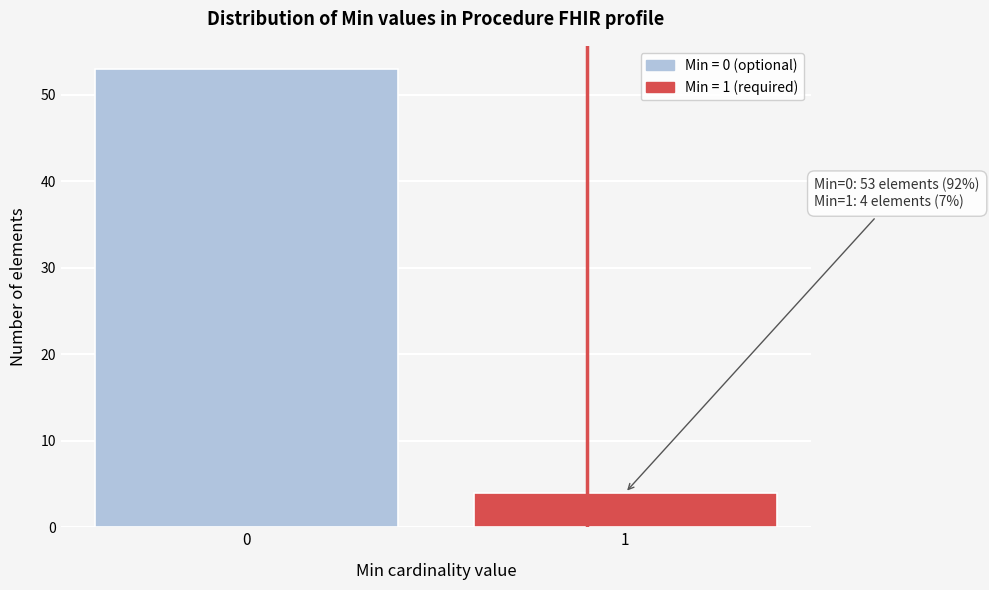

Reading left to right, transcribe all the data shown in this chart.

0=53	1=4